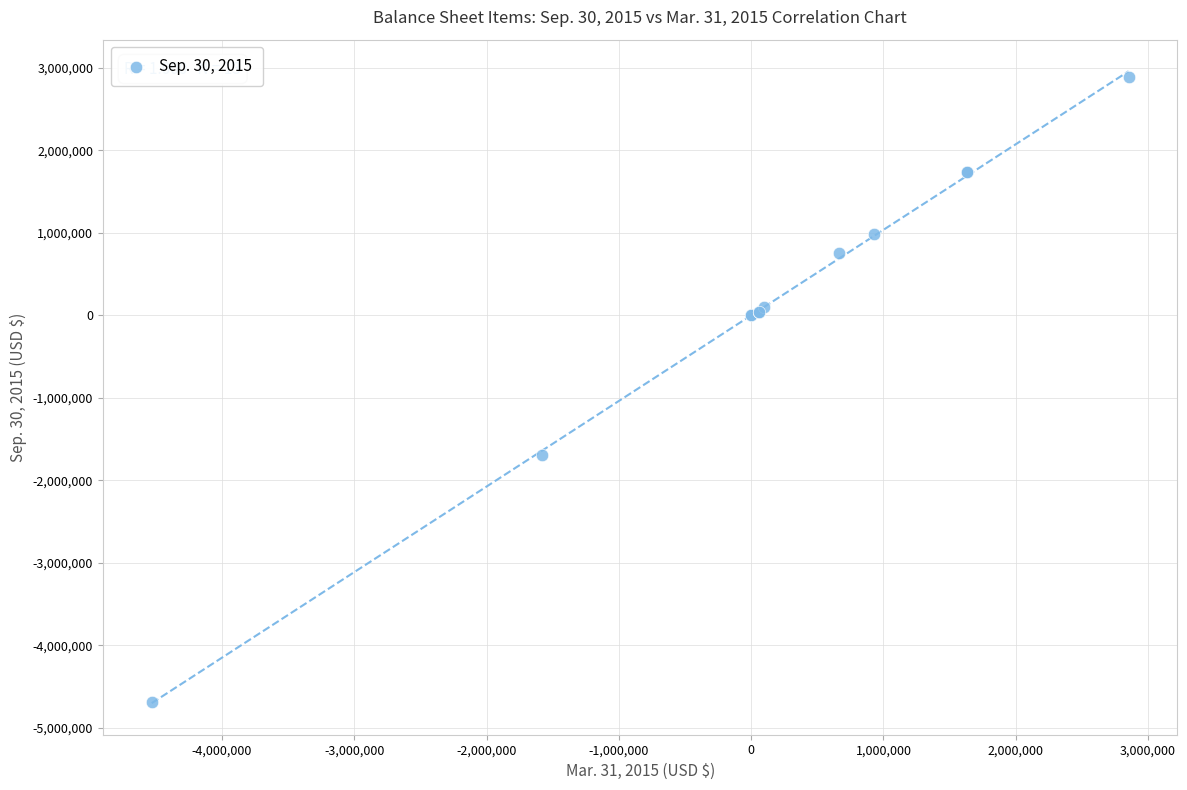

What Y value in the scatter plot is closest to -899167?

-1698334